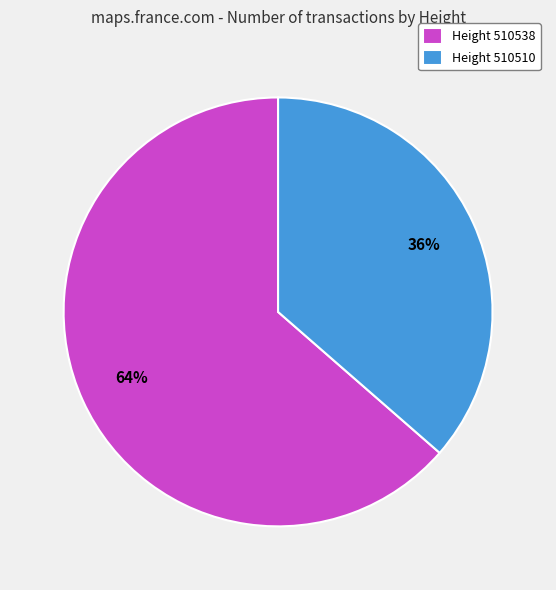

To the nearest percent, what percentage of the pie is Height 510510?

36%